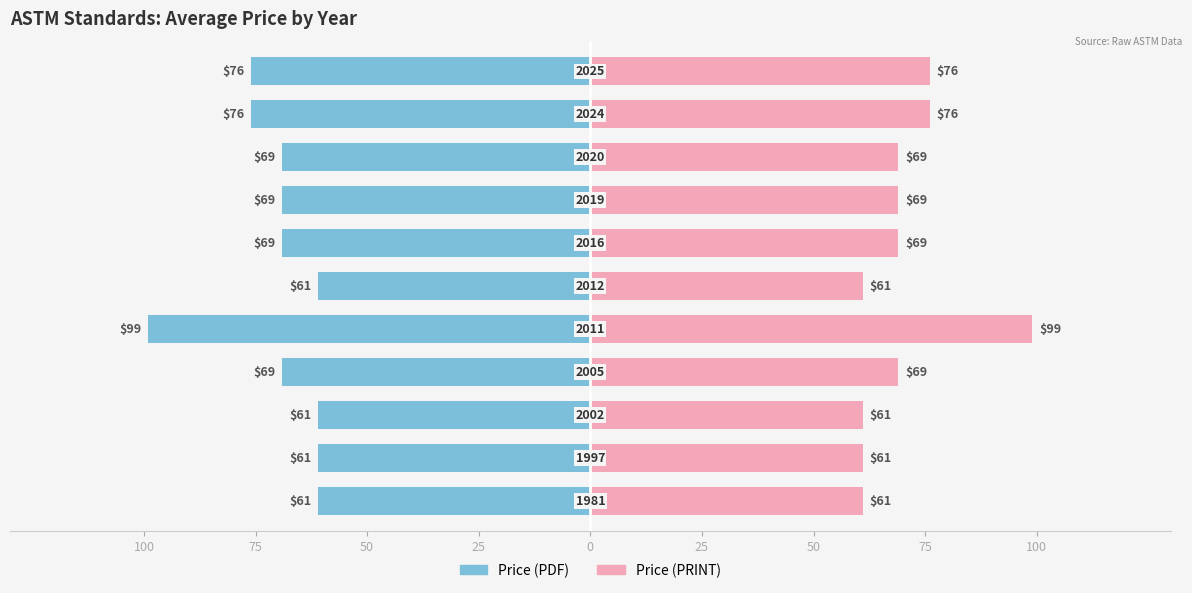

How many Price (PRINT) values are between 61 and 76?

10